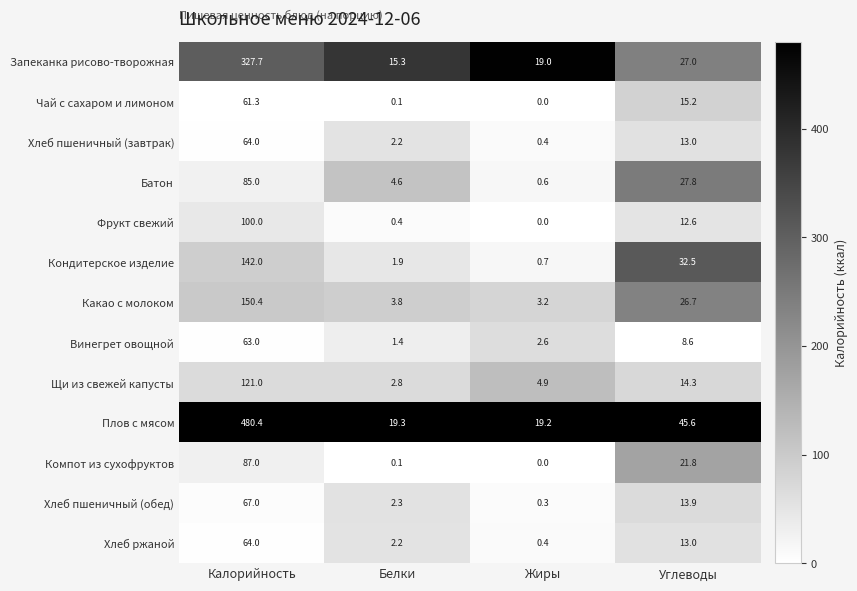

Where is Чай с сахаром и лимоном nearest to the value 30?

Углеводы